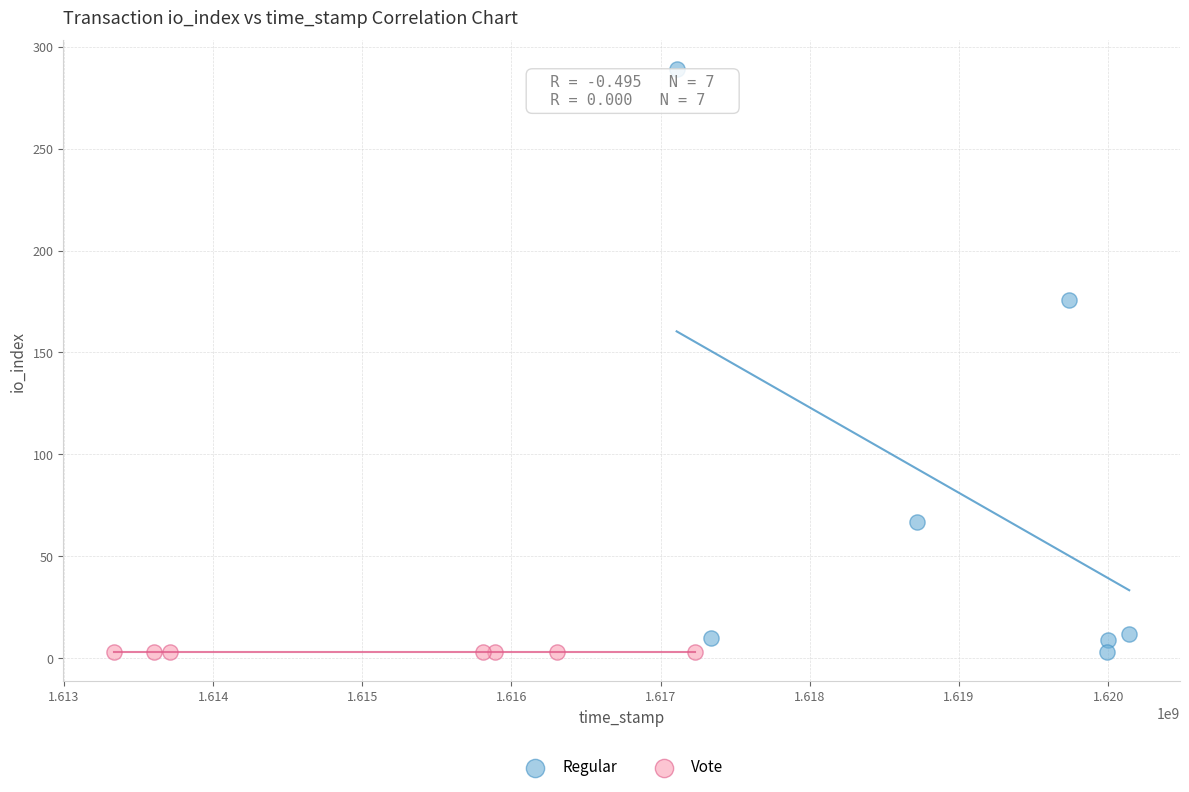

Which series reaches the maximum Y coordinate?

Regular